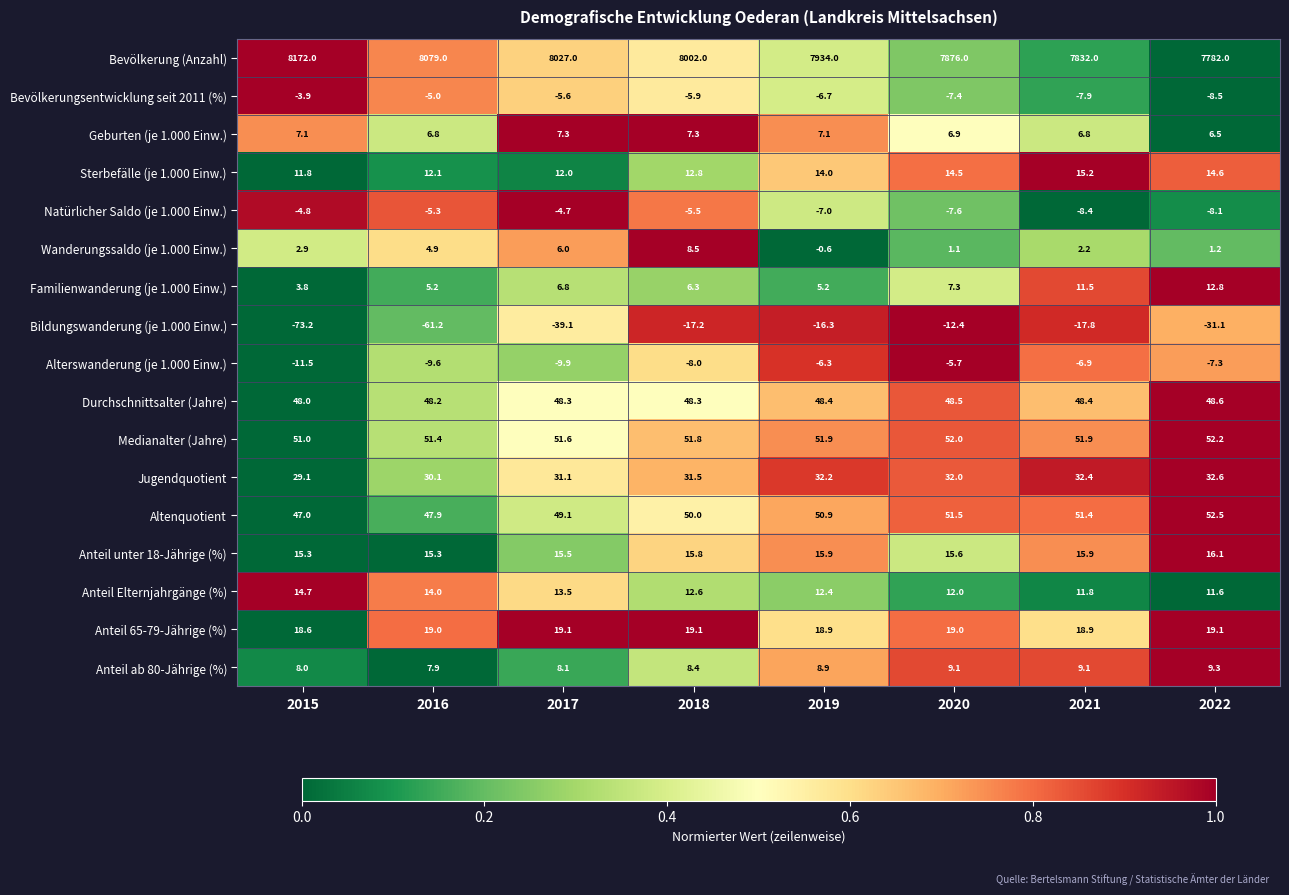

At 2020, list the series in order from smallest to largest.

Bildungswanderung (je 1.000 Einw.), Natürlicher Saldo (je 1.000 Einw.), Bevölkerungsentwicklung seit 2011 (%), Alterswanderung (je 1.000 Einw.), Wanderungssaldo (je 1.000 Einw.), Geburten (je 1.000 Einw.), Familienwanderung (je 1.000 Einw.), Anteil ab 80-Jährige (%), Anteil Elternjahrgänge (%), Sterbefälle (je 1.000 Einw.), Anteil unter 18-Jährige (%), Anteil 65-79-Jährige (%), Jugendquotient, Durchschnittsalter (Jahre), Altenquotient, Medianalter (Jahre), Bevölkerung (Anzahl)